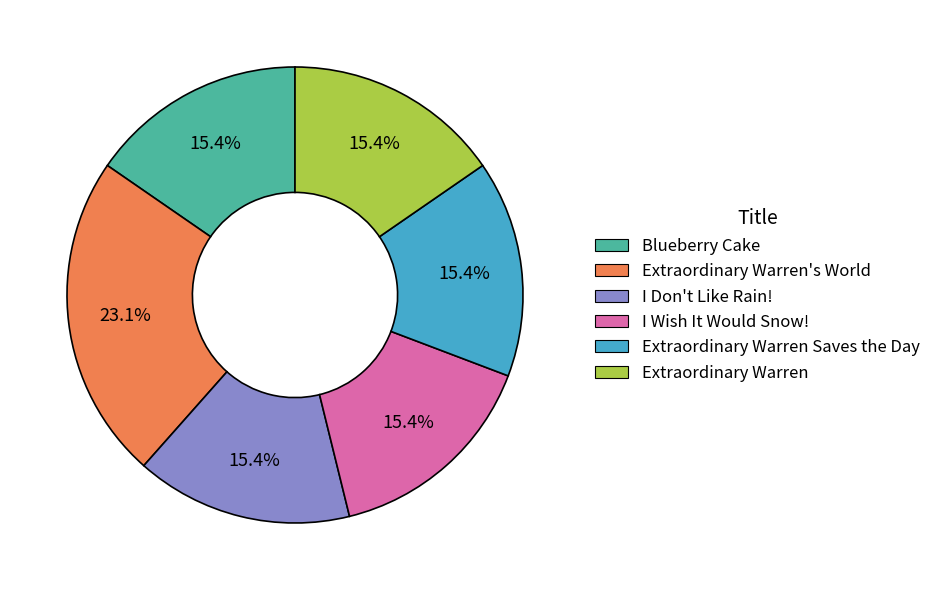

How many segments does this pie chart have?

6